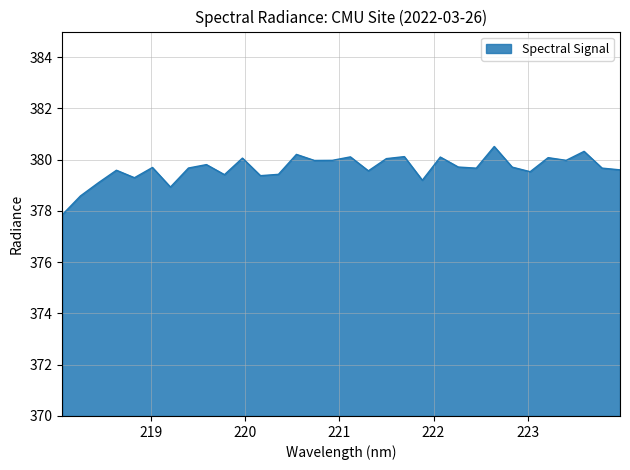

What is the difference between the maximum and minimum values?

2.7